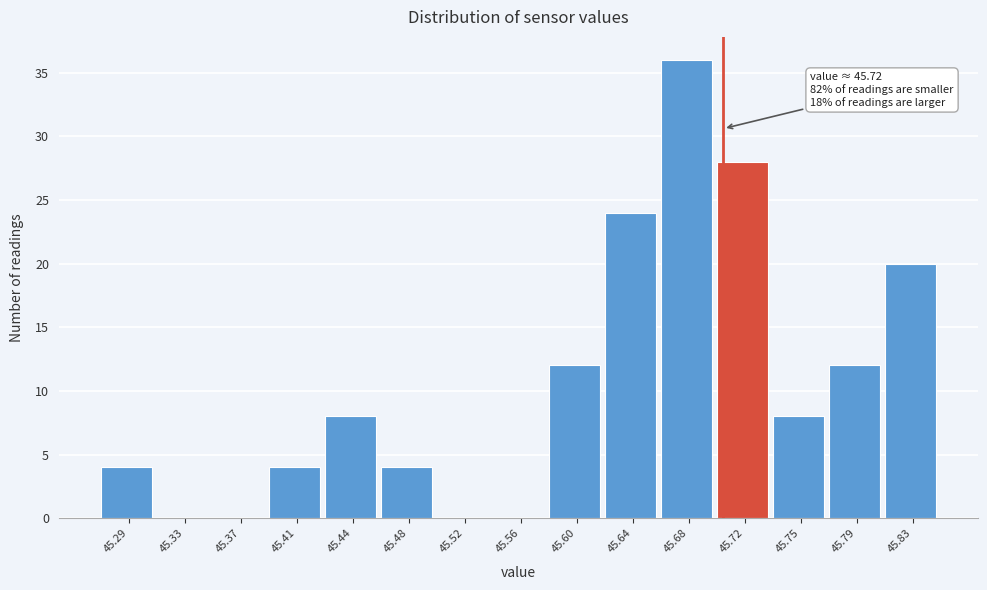

Reading left to right, list all the values displayed in this chart.

45.29=4	45.33=0	45.37=0	45.41=4	45.44=8	45.48=4	45.52=0	45.56=0	45.60=12	45.64=24	45.68=36	45.72=28	45.75=8	45.79=12	45.83=20